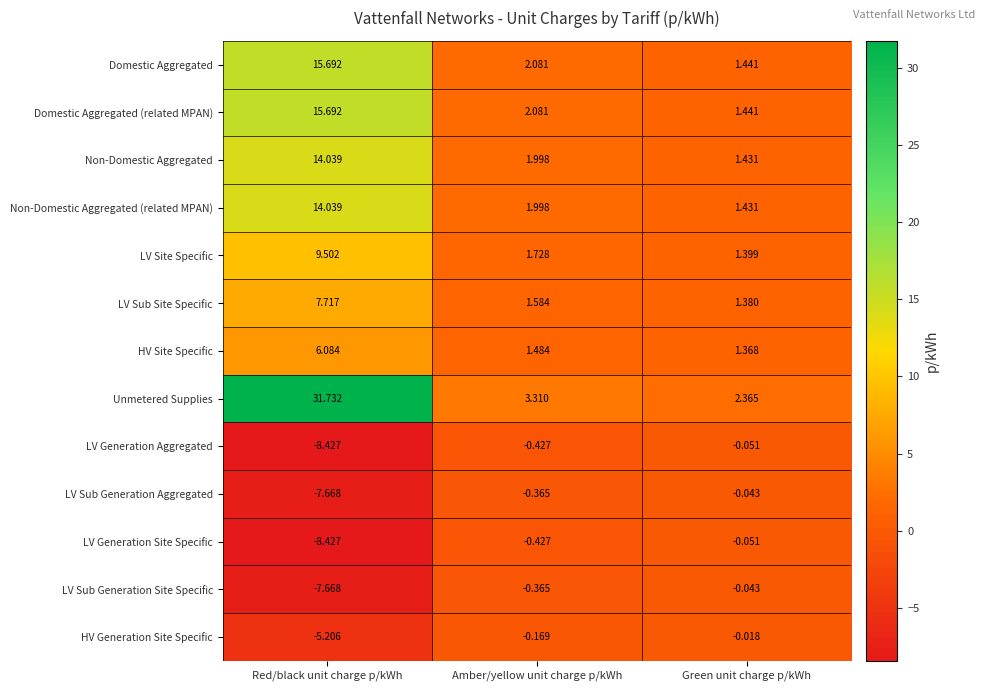

At which category does the chart reach its peak across all series?

Red/black unit charge p/kWh